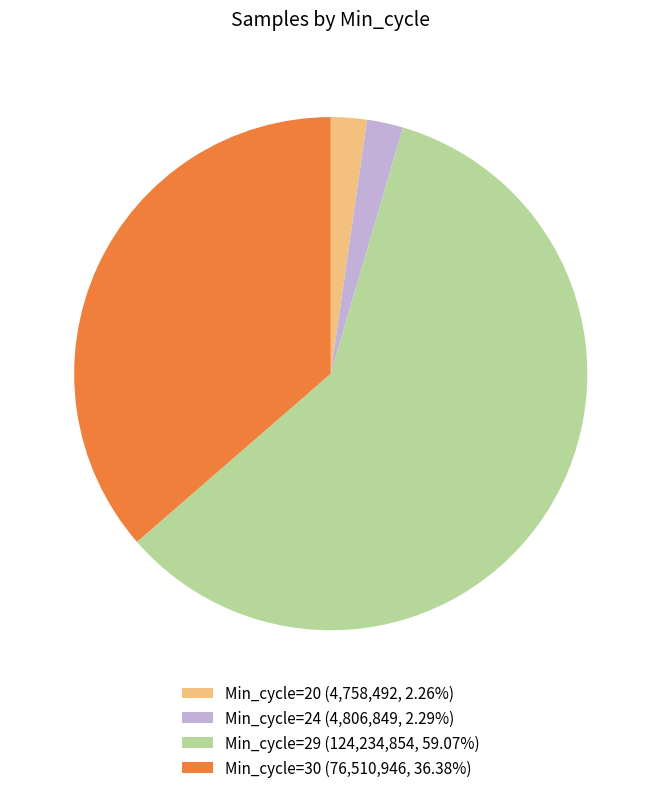

How many slices are in this pie chart?

4